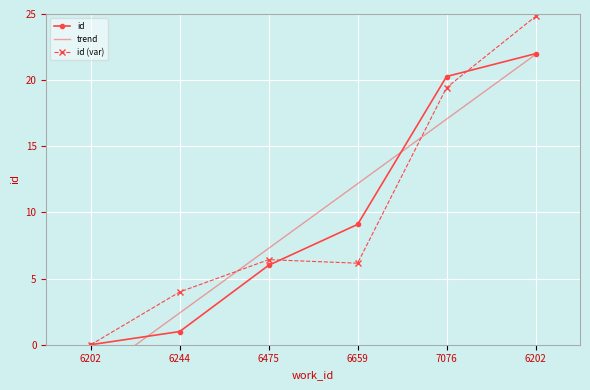

True or false: the data shows 9.1 at 6659.

True